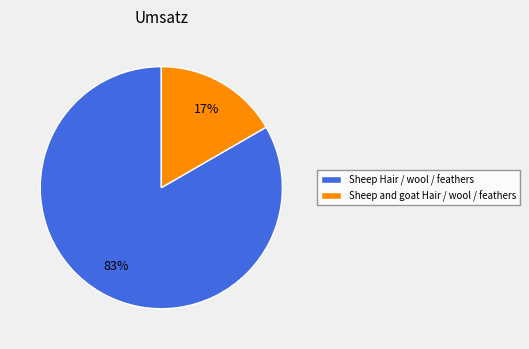

Is the sum of Sheep Hair / wool / feathers and Sheep and goat Hair / wool / feathers greater than half?

Yes